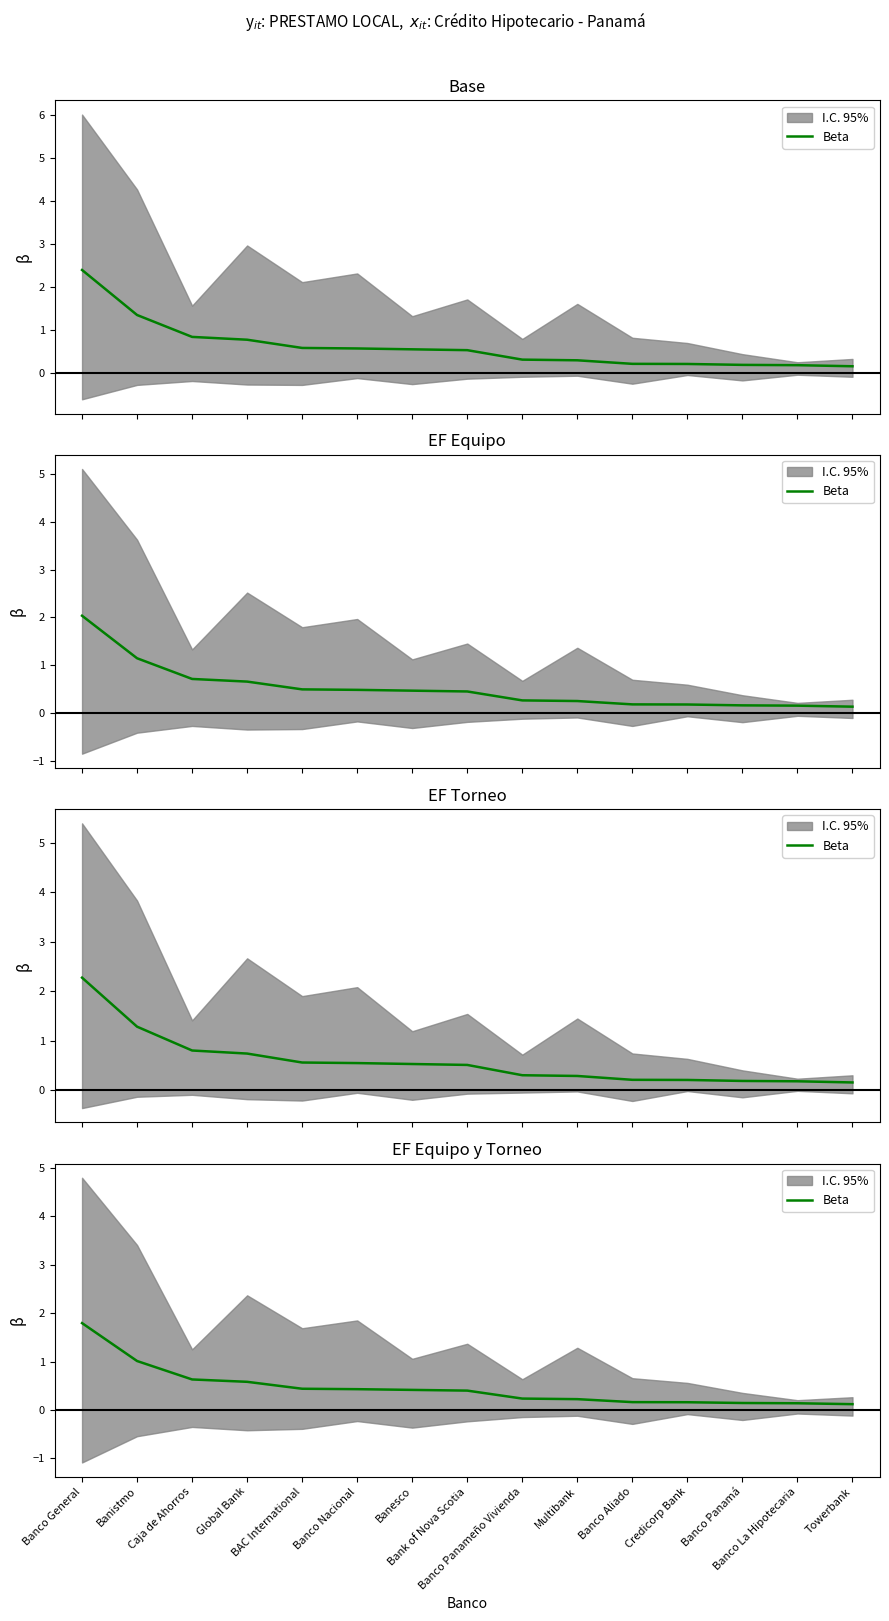

At which label is the value closest to 0?

Towerbank